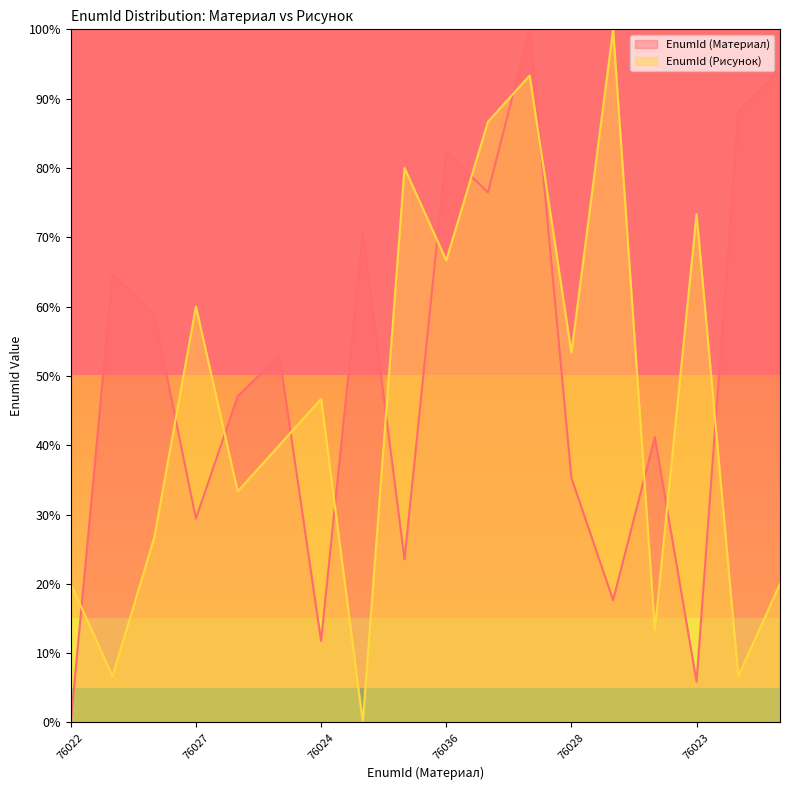

At how many categories does at least one series exceed 10?

18